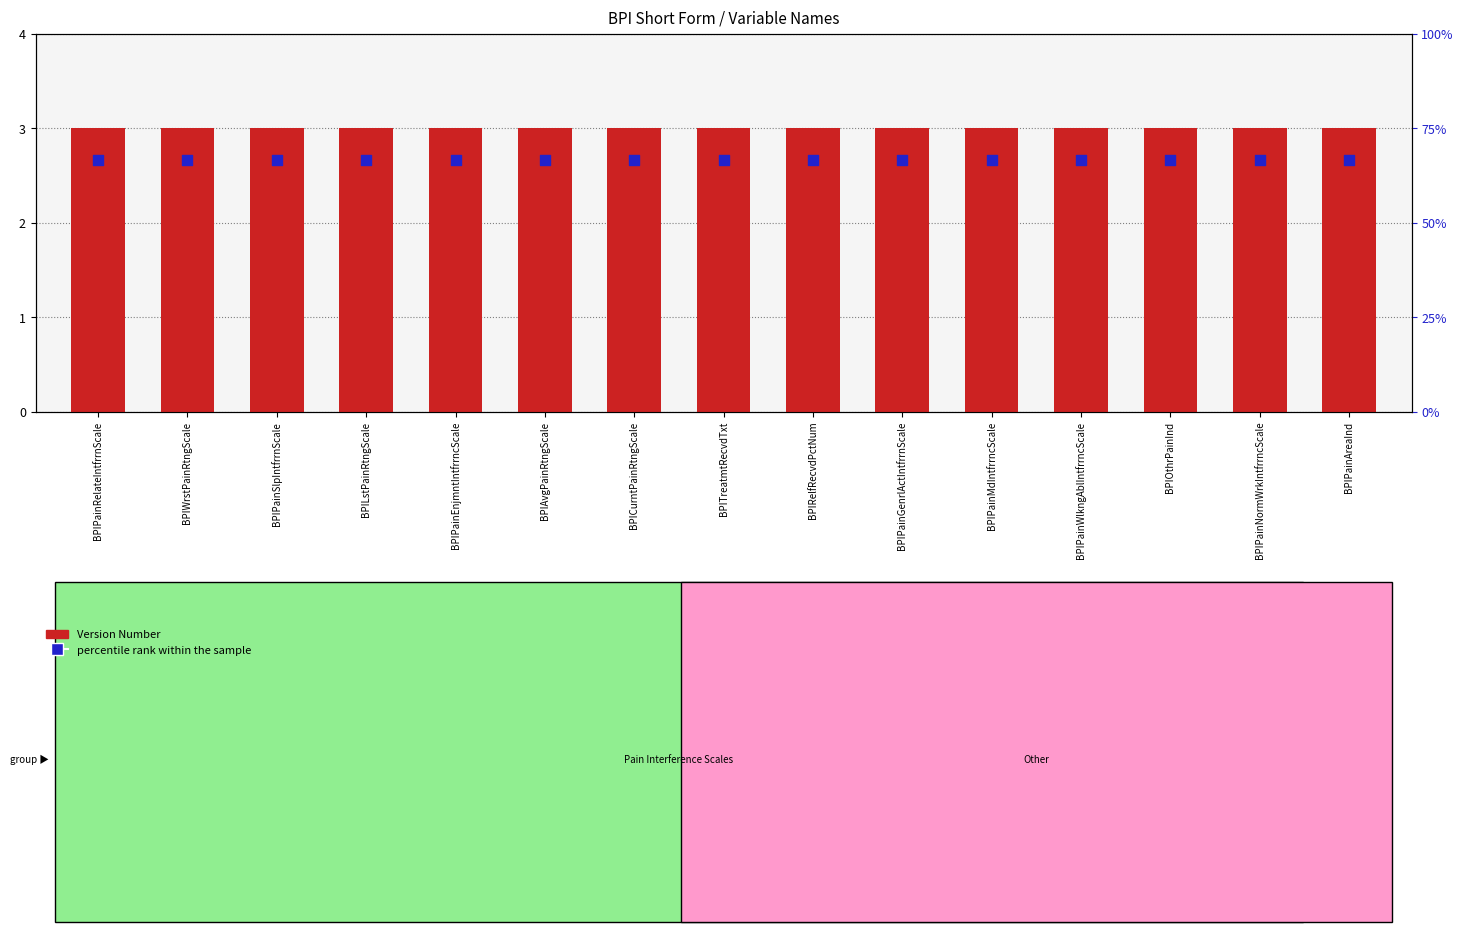

At which category is the sum across all series the highest?

BPIPainRelateIntfrrnScale